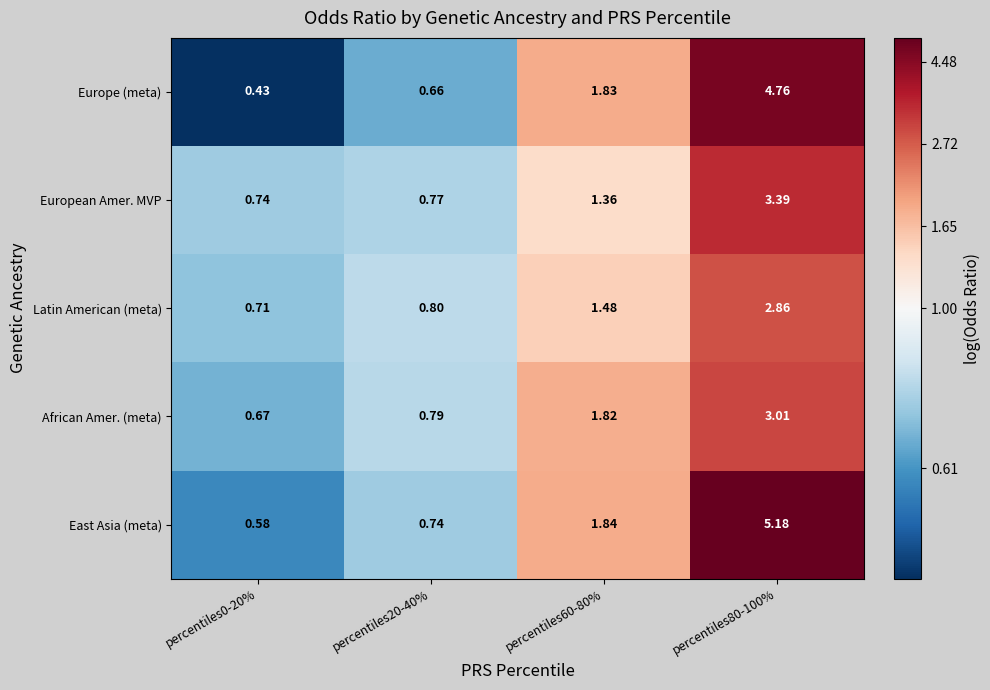

Which series has the largest range (max minus min)?

East Asia (meta)